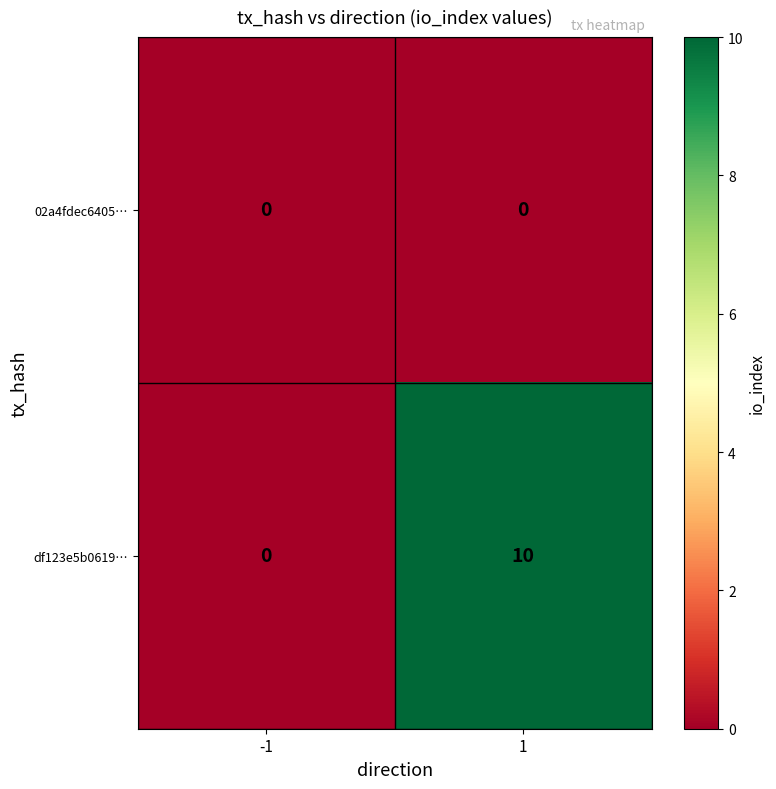

Rank the series by their maximum value, from lowest to highest.

02a4fdec6405…, df123e5b0619…